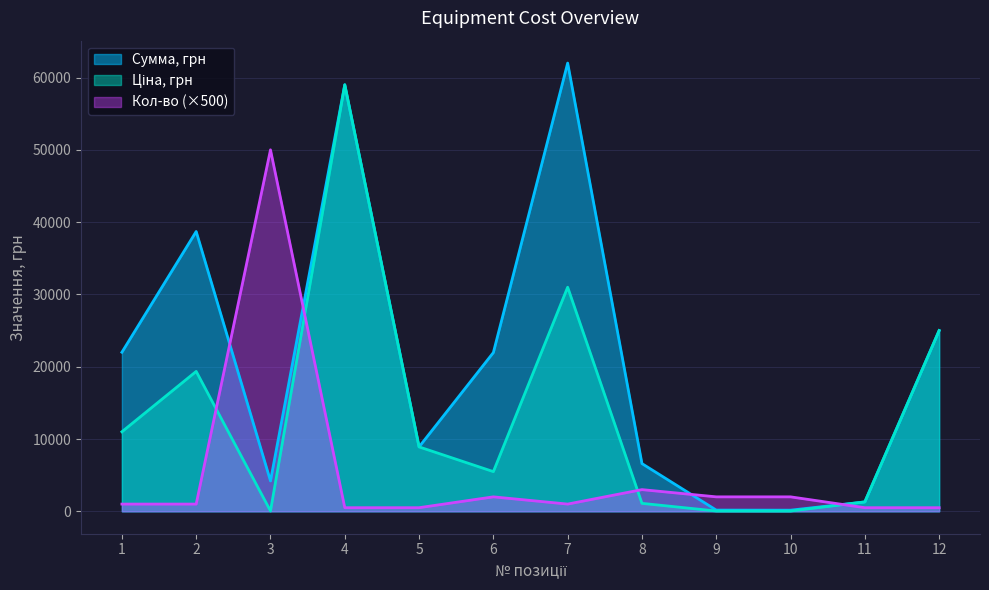

Does the chart display data point markers on the line(s)?

No